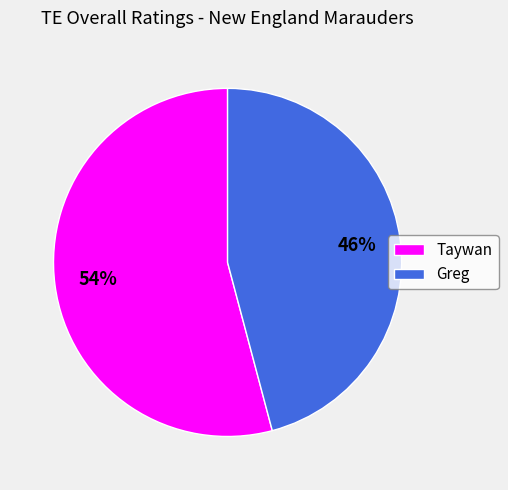

To the nearest percent, what is the average slice percentage?

50%